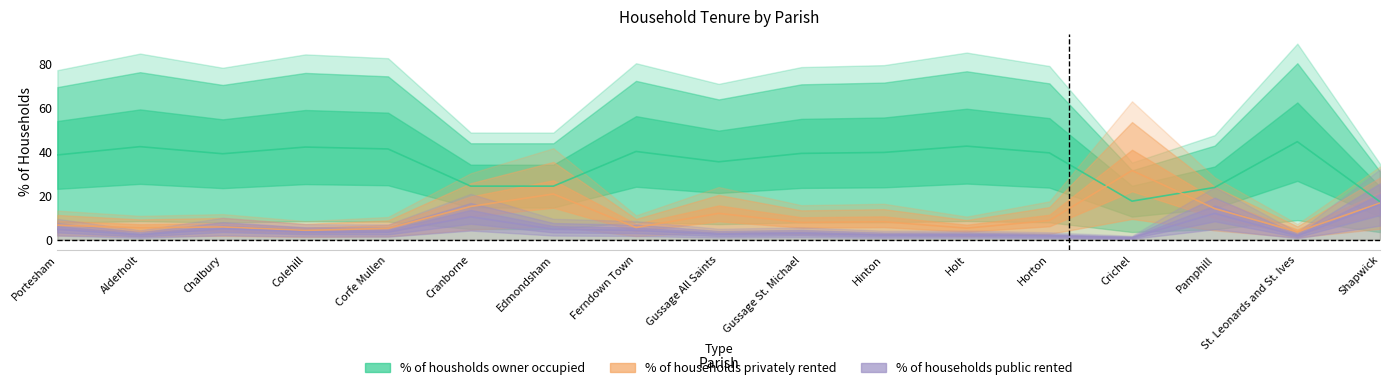

In % of households privately rented, how many points are lower than both neighbors (excluding endpoints)?

6